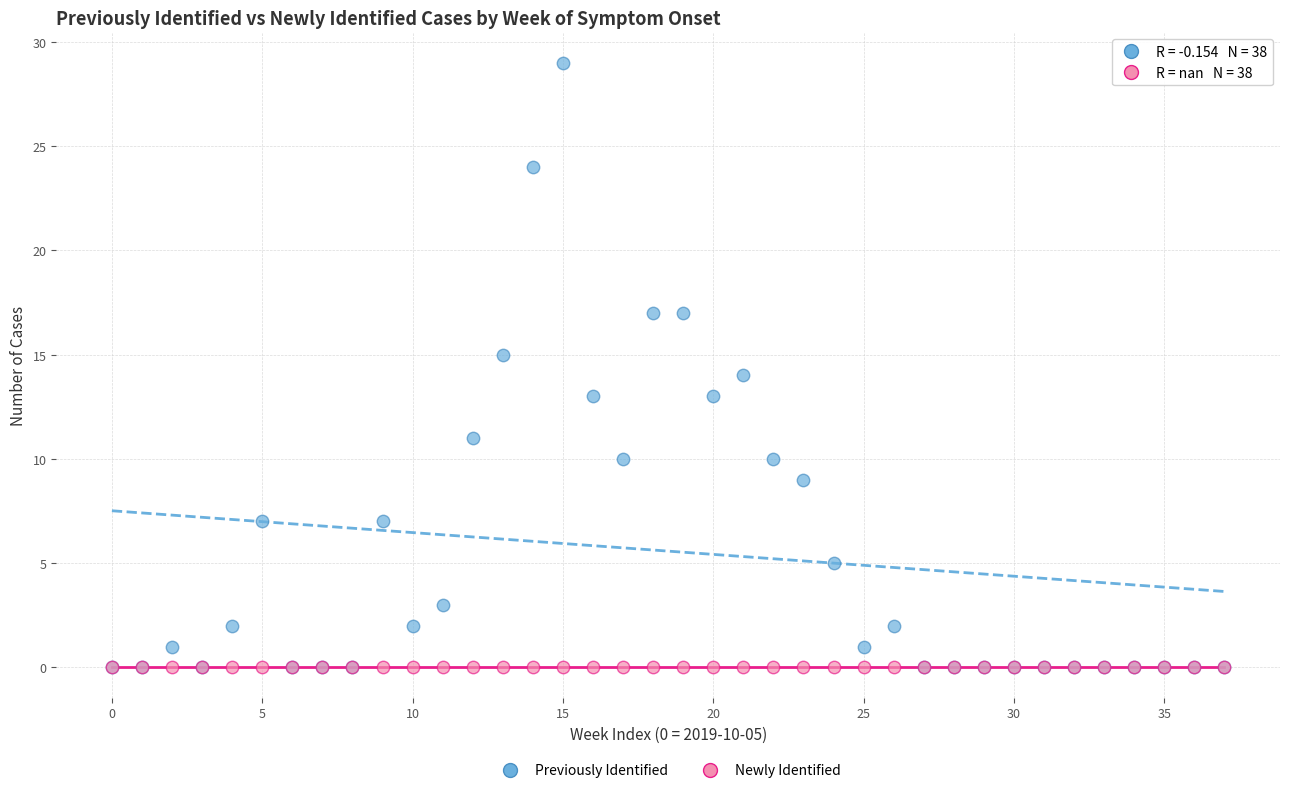

What are all the series names shown in the legend?

Previously Identified, Newly Identified